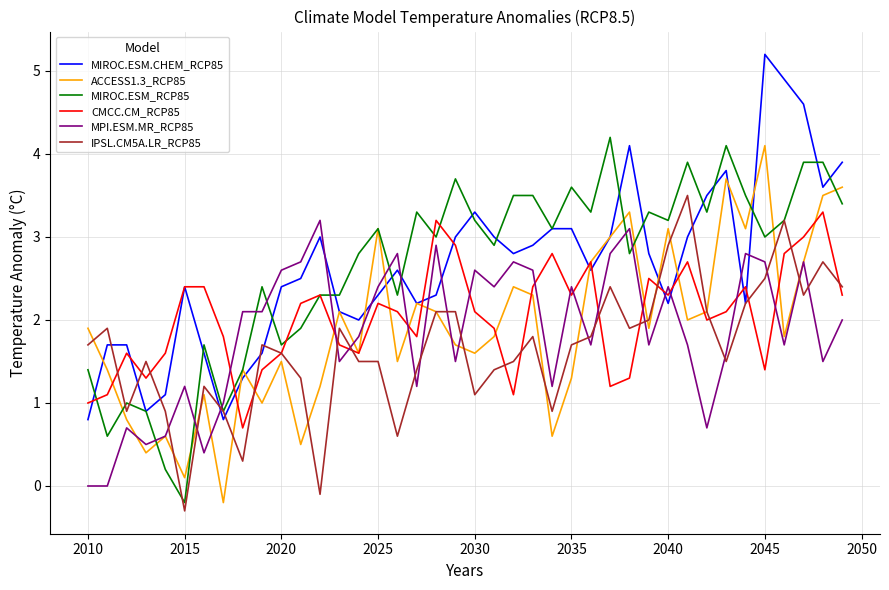

Which series ends up on top after the final intersection of MPI.ESM.MR_RCP85 and CMCC.CM_RCP85?

CMCC.CM_RCP85